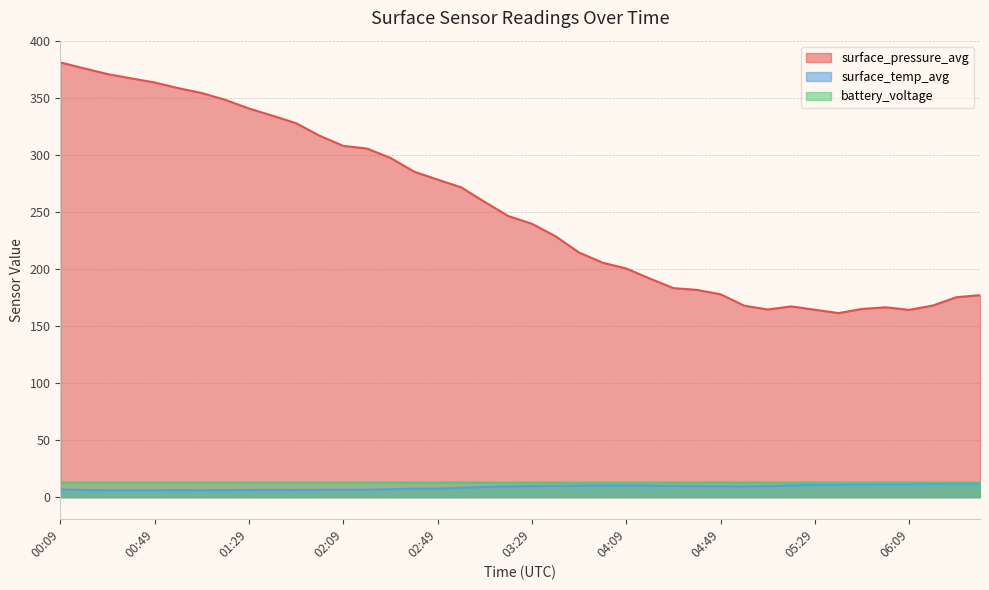

Which category has the lowest value in the surface_temp_avg series?

00:29